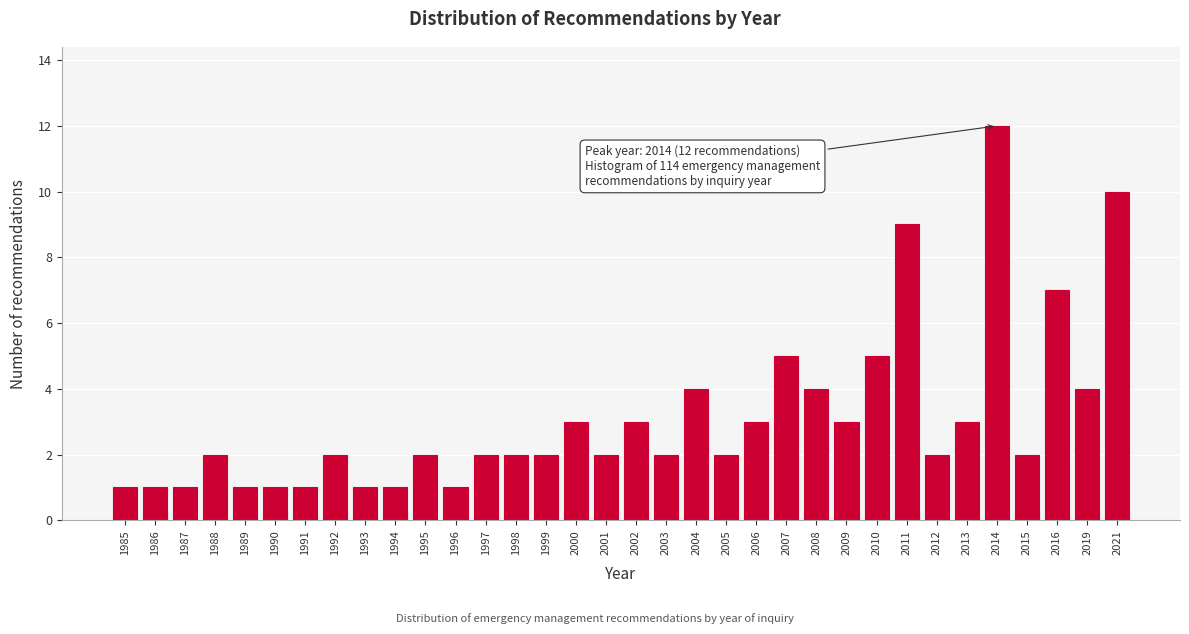

The chart shows a value of 3 at 2000. True or false?

True